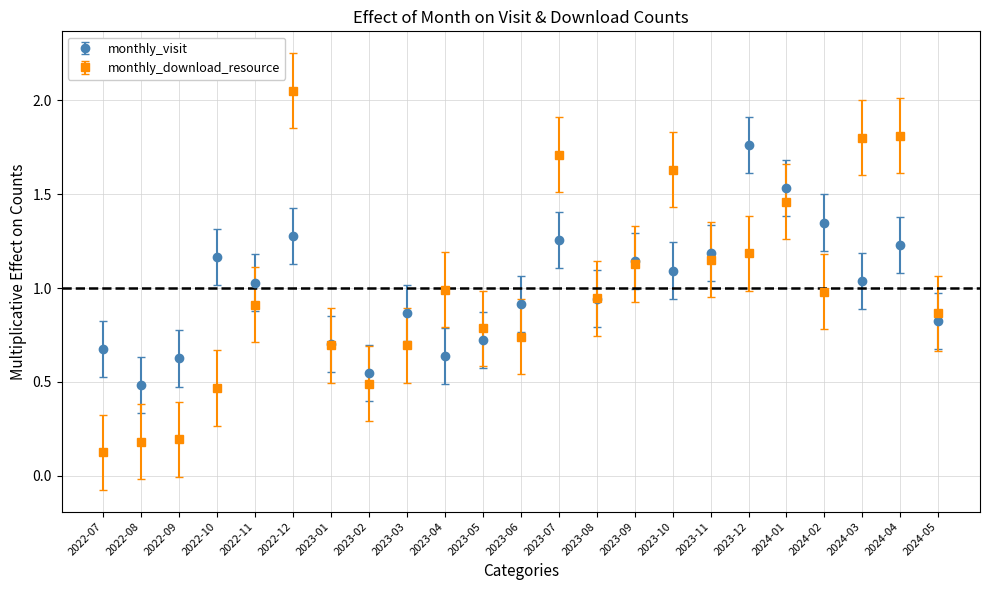

Which series has the largest range (max minus min)?

monthly_download_resource